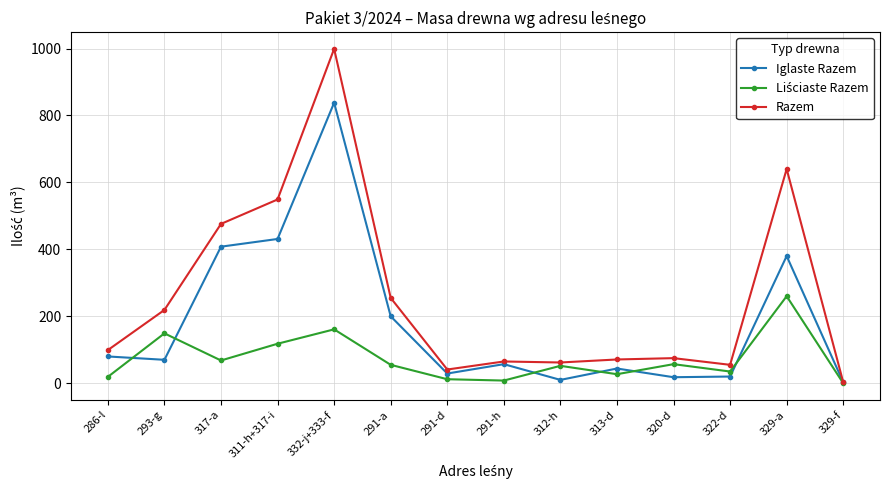

Which series has the largest range (max minus min)?

Razem